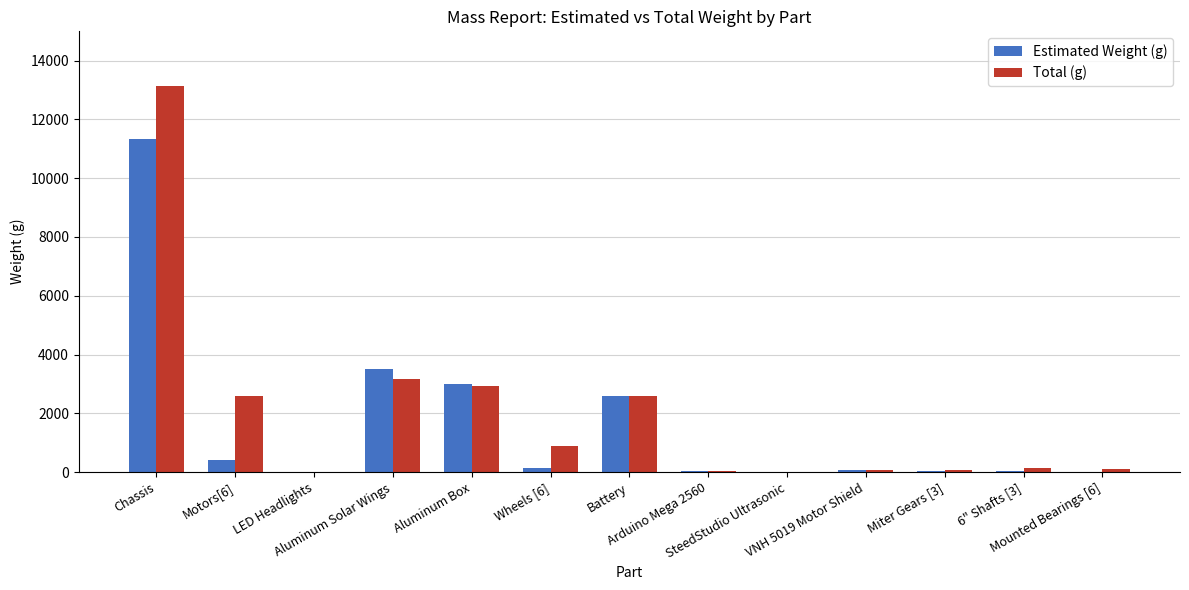

What is the sum of the Estimated Weight (g) values at 6" Shafts [3] and SteedStudio Ultrasonic?

48.5